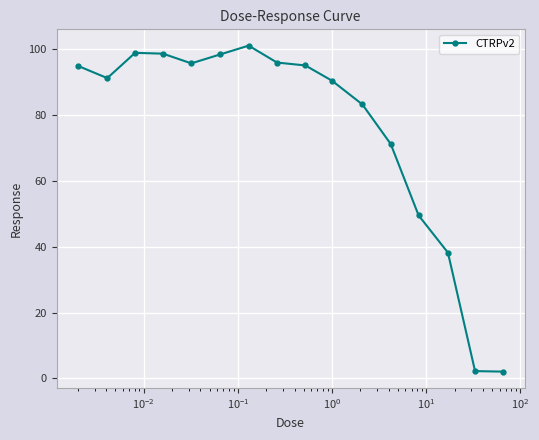

What is the greatest value displayed?

101.1